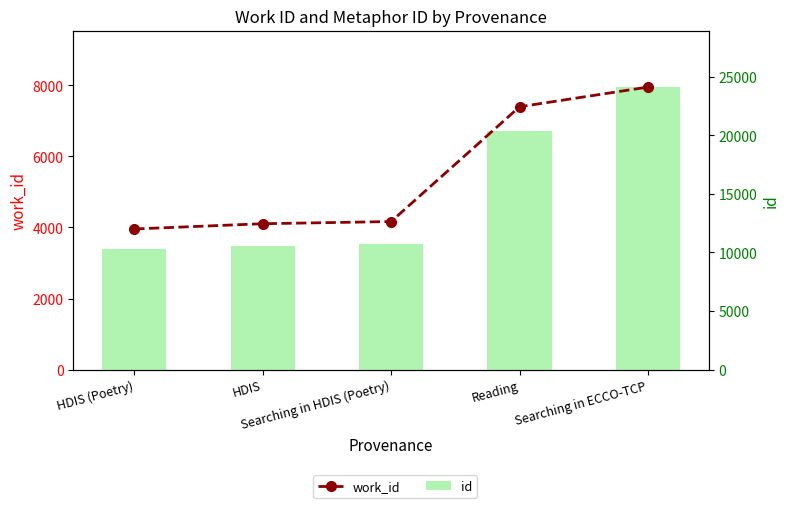

Reading left to right, transcribe all the data shown in this chart.

work_id: 3958	4106	4167	7399	7954
id: 10287	10563	10751	20389	24122